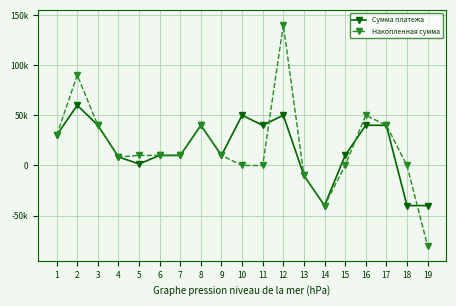

Which series changed the most between 14 and 15?

Сумма платежа